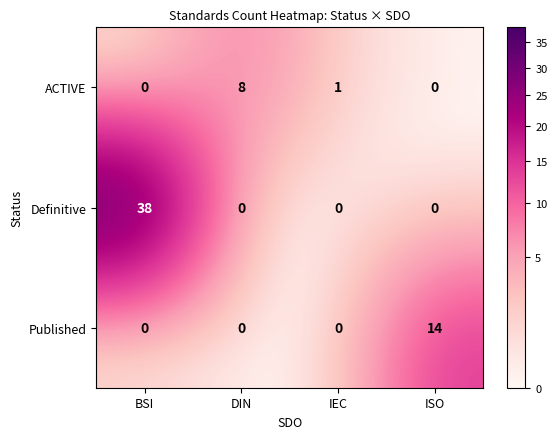

Which series changed the most between DIN and ISO?

Published